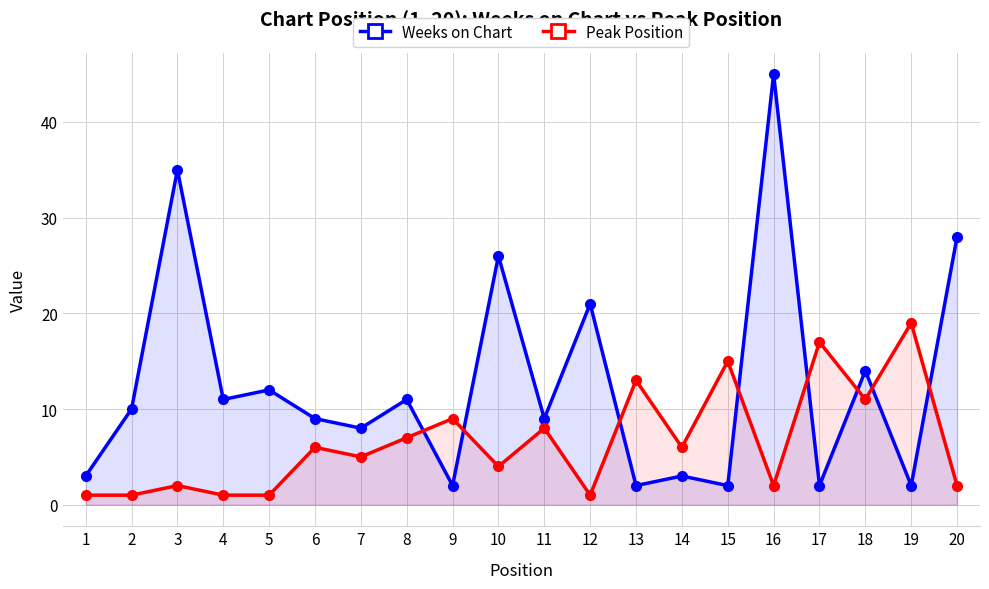

In Weeks on Chart, how many points are higher than both neighbors (excluding endpoints)?

8